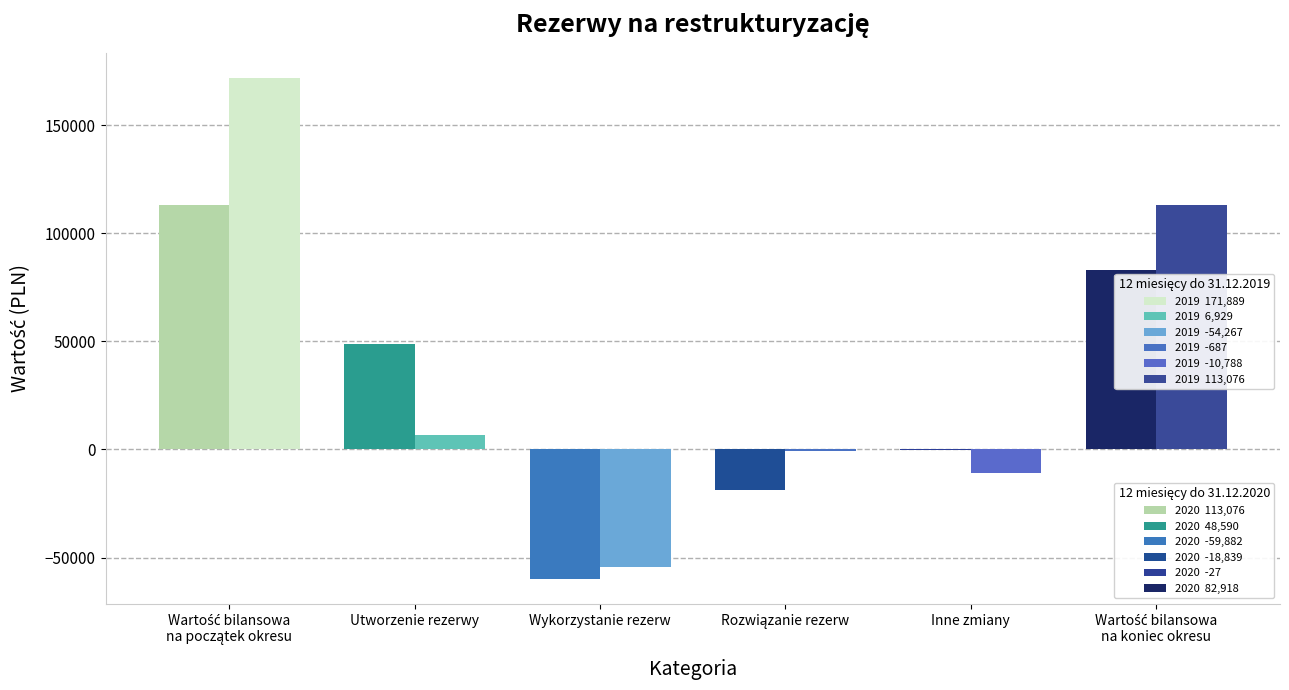

How many positive values does the 12 miesięcy do 31.12.2019 series have?

3